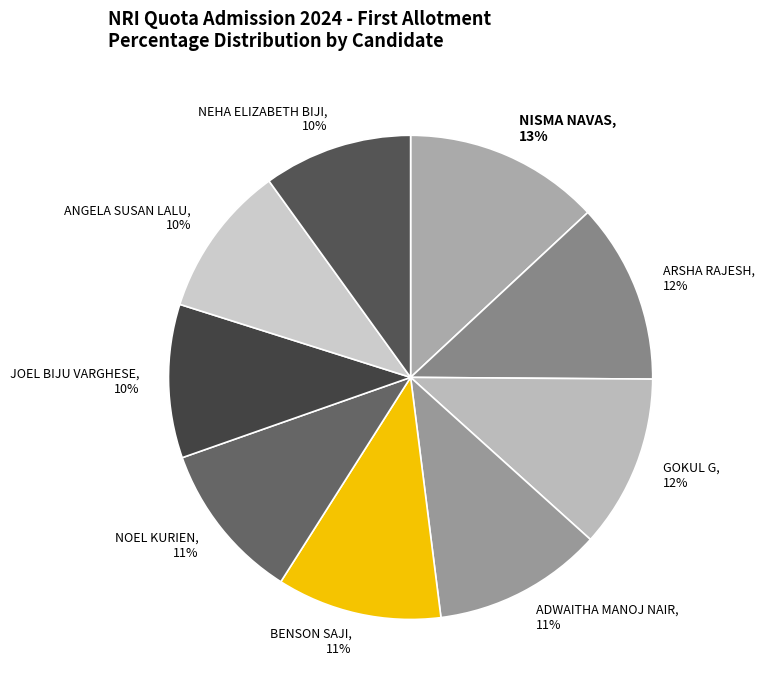

Between BENSON SAJI and ARSHA RAJESH, which is larger?

ARSHA RAJESH